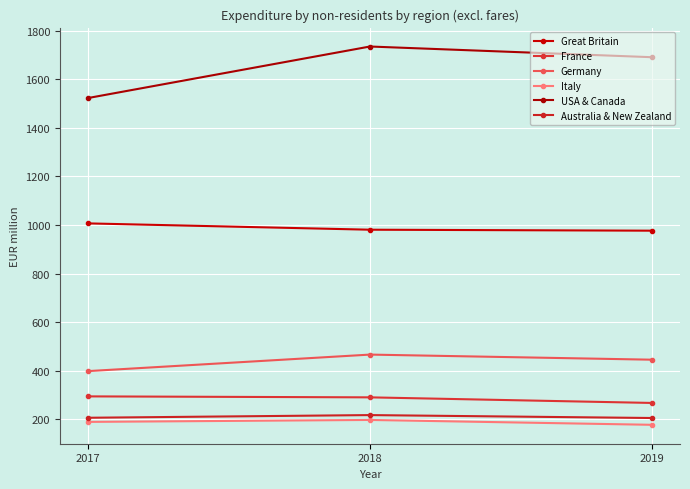

Count the number of data series in this chart.

6